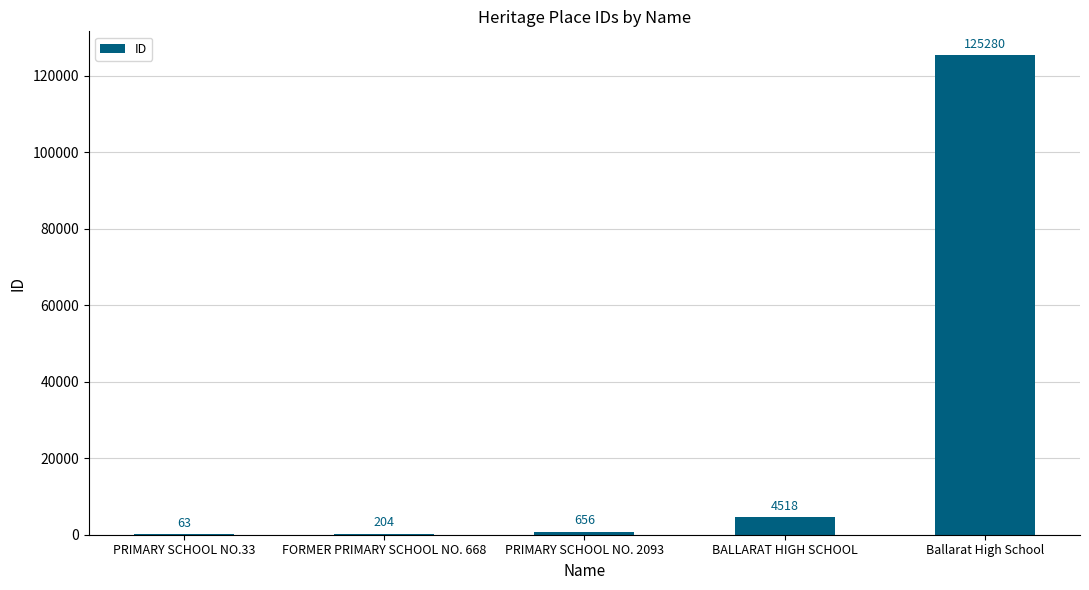

Where is the data nearest to the value 62671?

BALLARAT HIGH SCHOOL